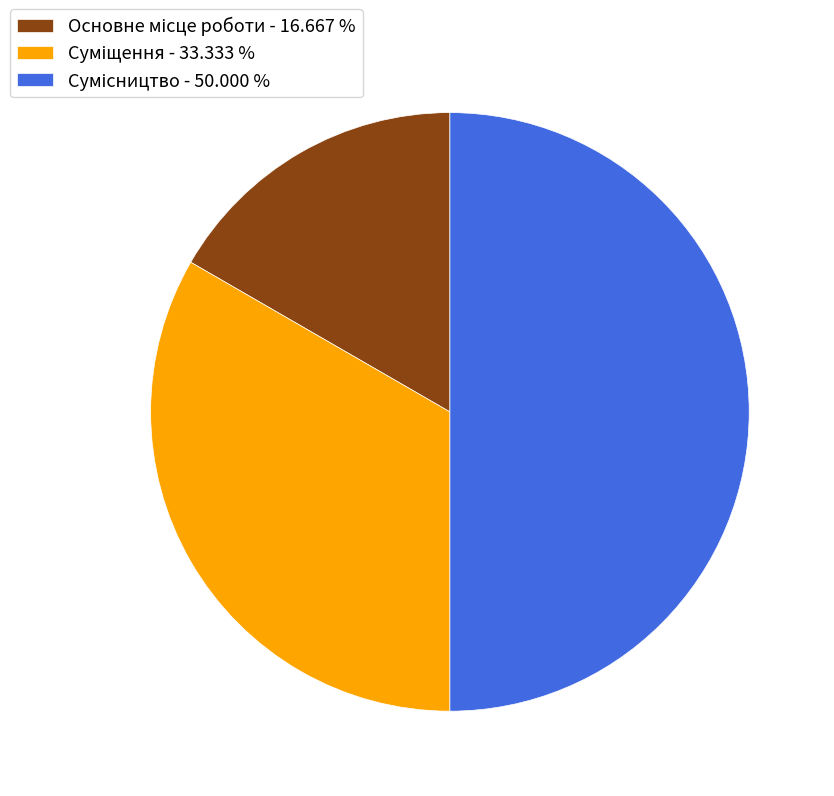

Which category has the biggest portion of the pie?

Сумісництво